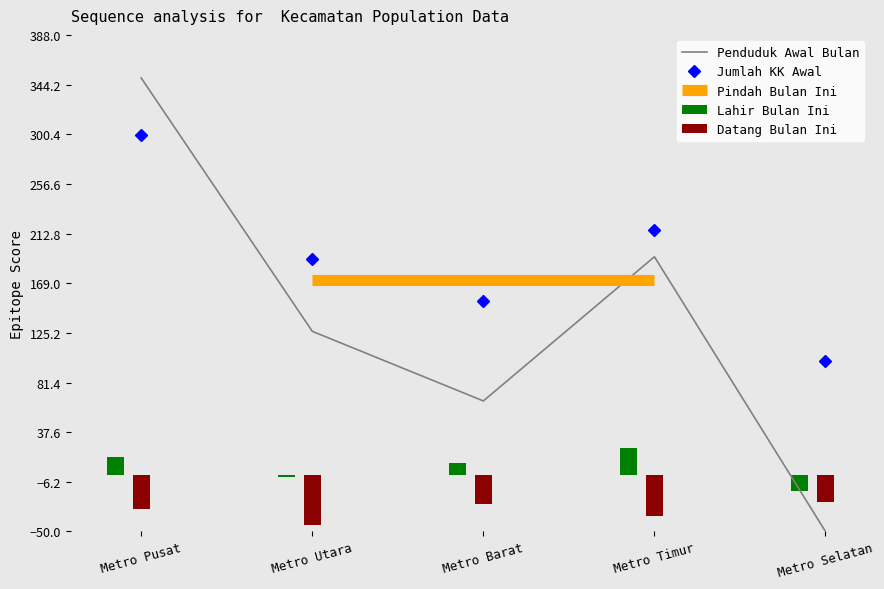

What is the value of the Jumlah KK Awal bar at the 3rd from the left?

153.3